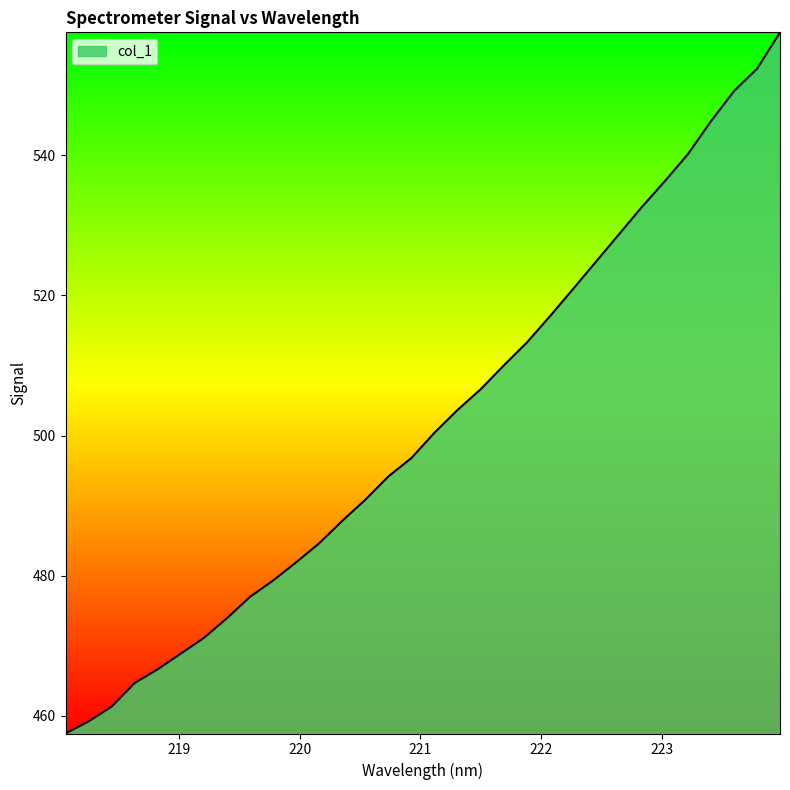

What is the sum of all values?

16054.0